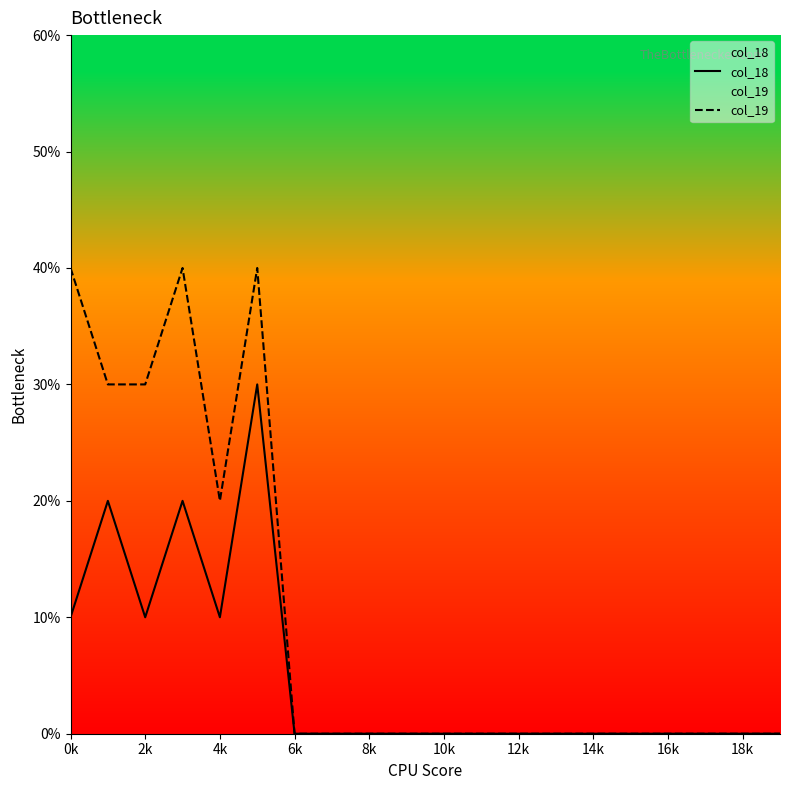

Which category has the lowest value in the col_18 series?

6k